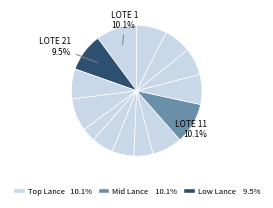

How many segments does this pie chart have?

14